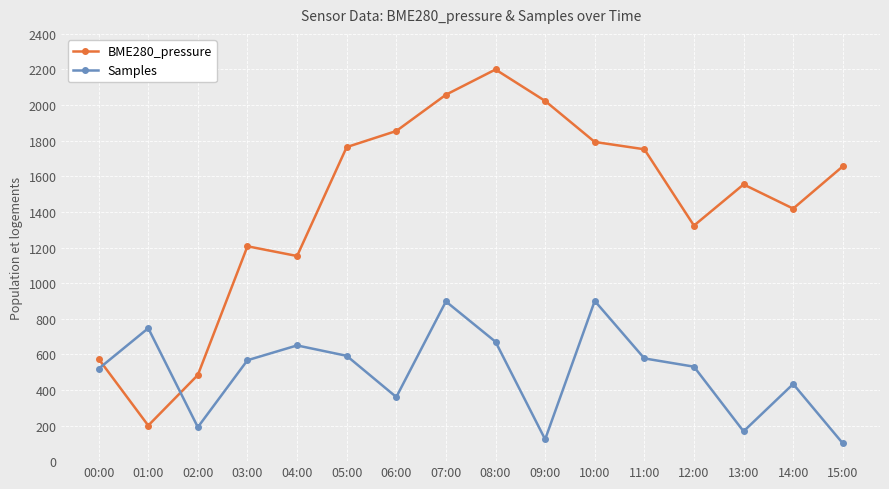

Rank the series by their average value, from lowest to highest.

Samples, BME280_pressure